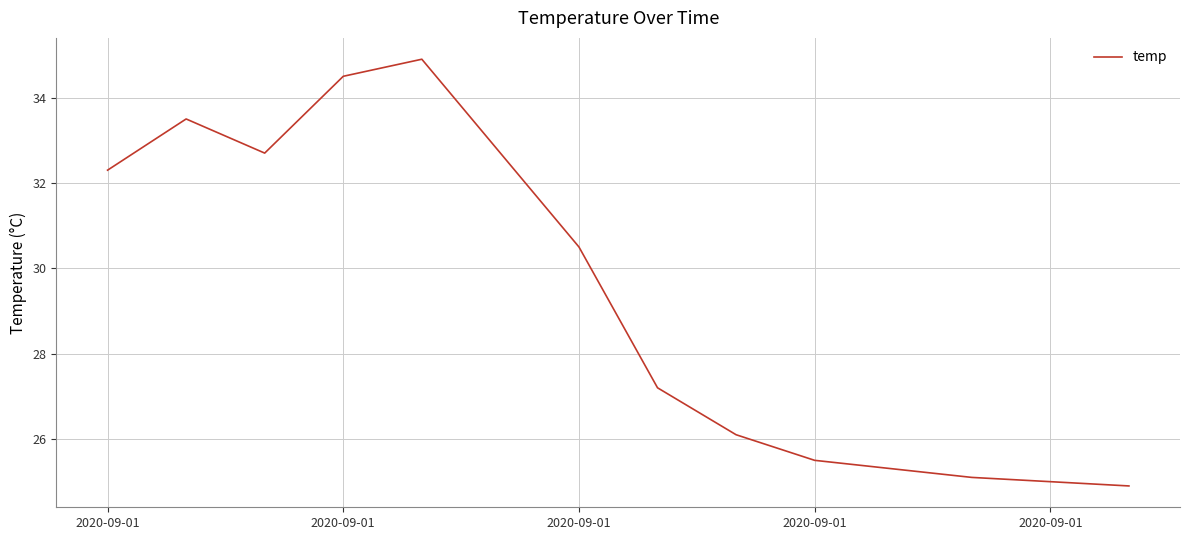

What is the difference between the second highest and minimum values?

9.6